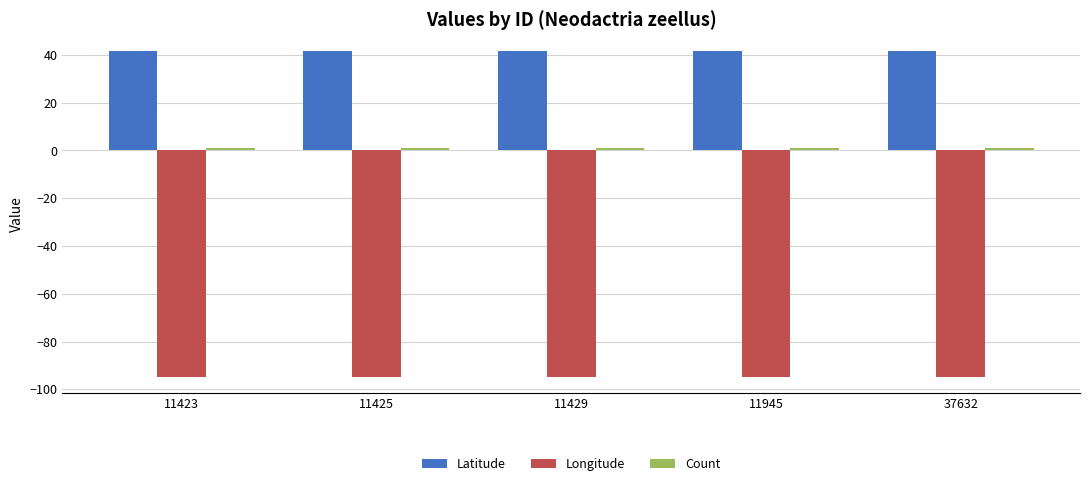

The Latitude series shows 41.8 at 11429. True or false?

True